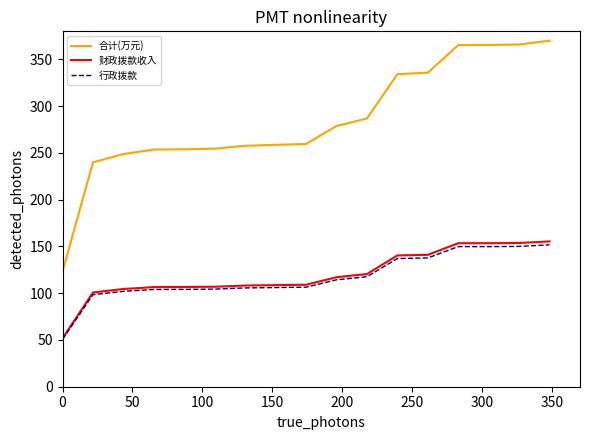

True or false: 财政拨款收入 and 合计(万元) cross at least once.

False